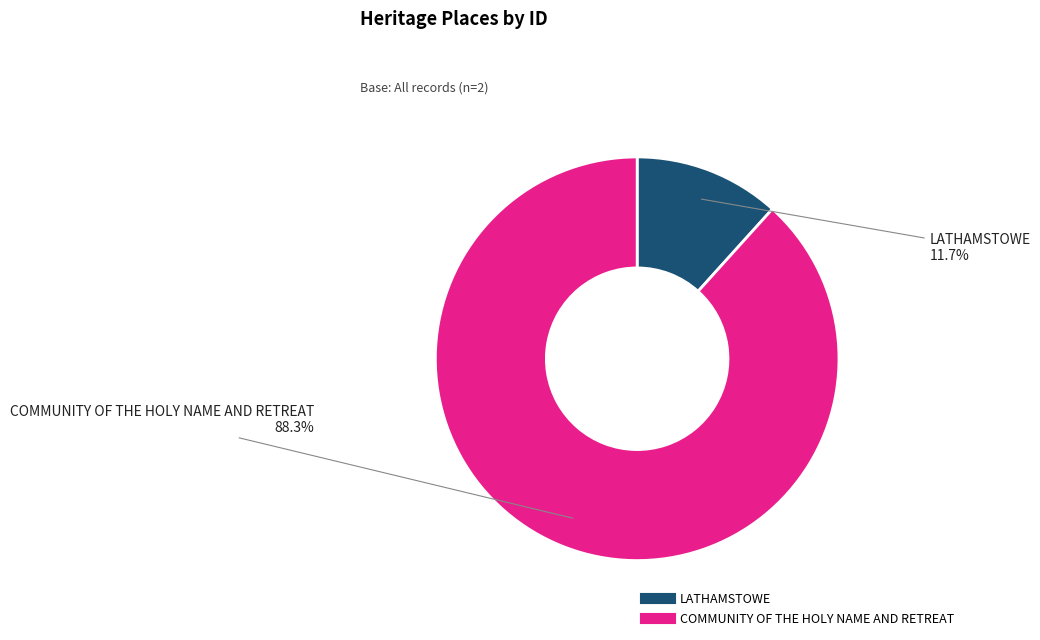

Which has a higher value, COMMUNITY OF THE HOLY NAME AND RETREAT or LATHAMSTOWE?

COMMUNITY OF THE HOLY NAME AND RETREAT